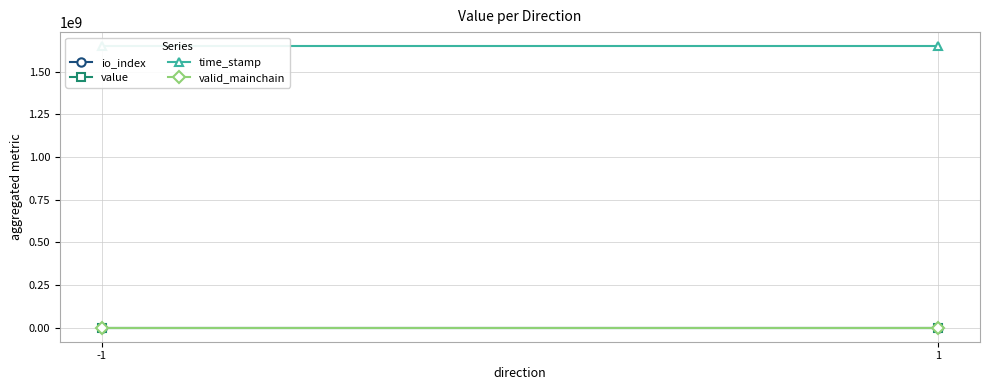

What is the approximate value of io_index at 1?

2.5